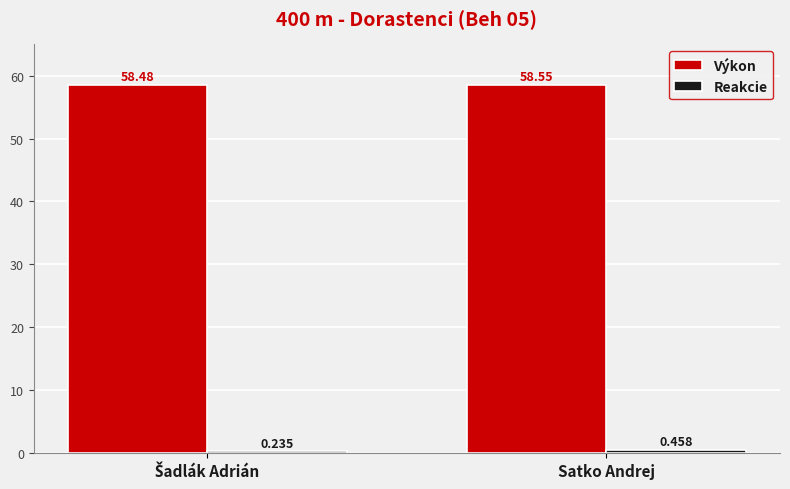

At which category is the sum across all series the highest?

Satko Andrej